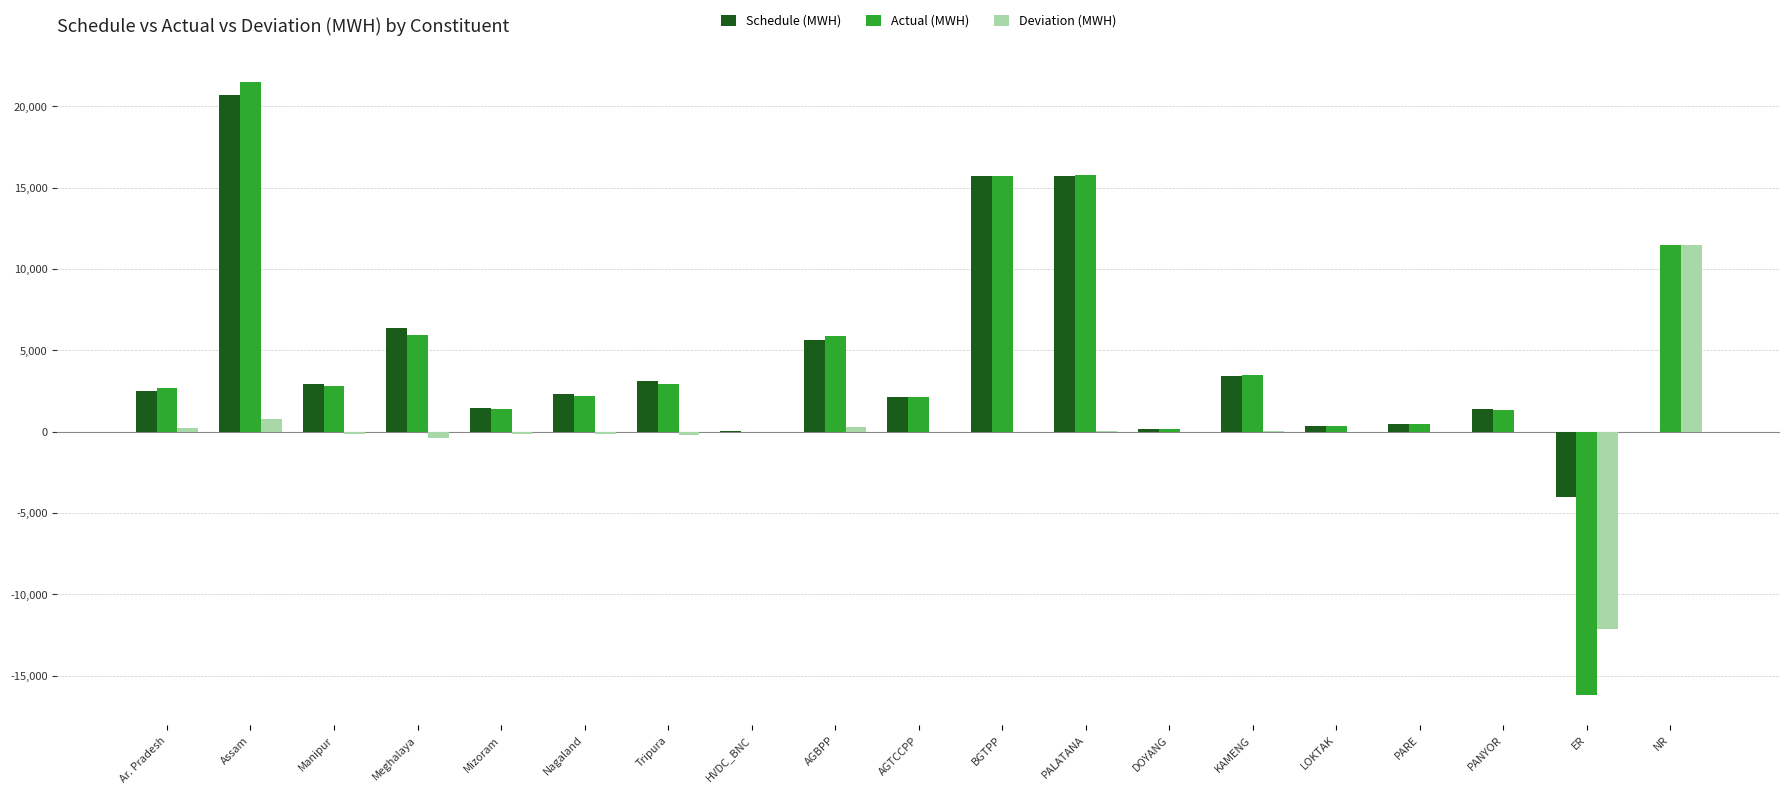

At which category is the sum across all series the highest?

Assam